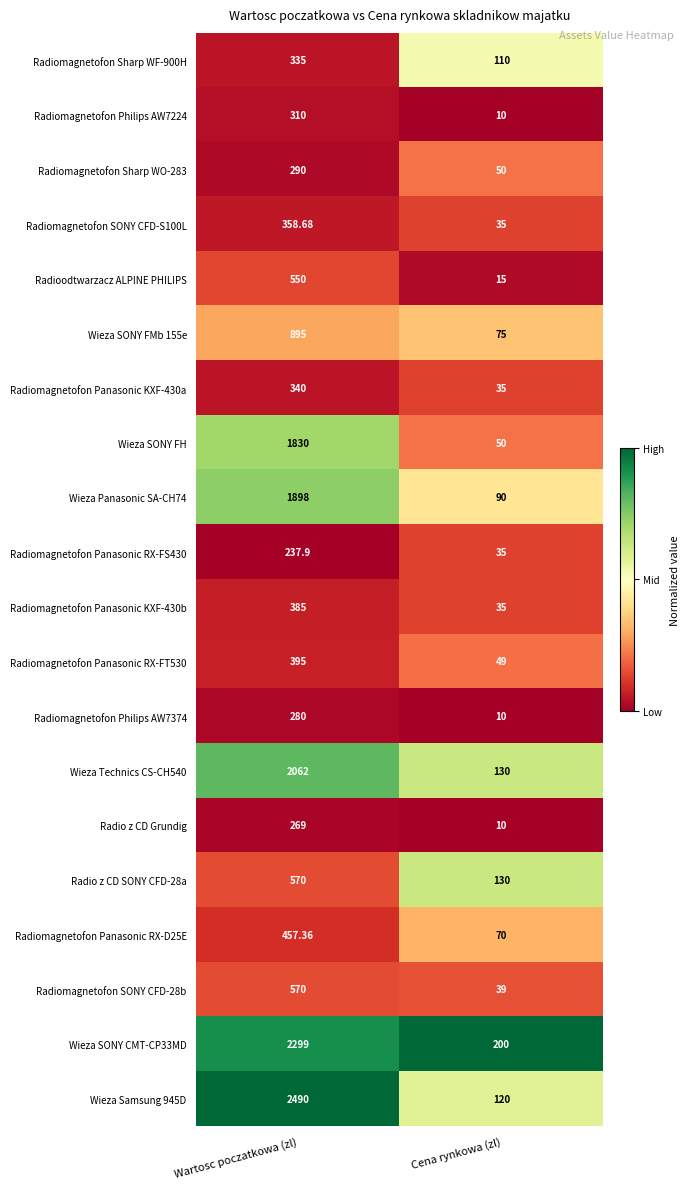

List the labels in order of Radiomagnetofon Panasonic RX-FT530 value, smallest first.

Cena rynkowa (zl), Wartosc poczatkowa (zl)